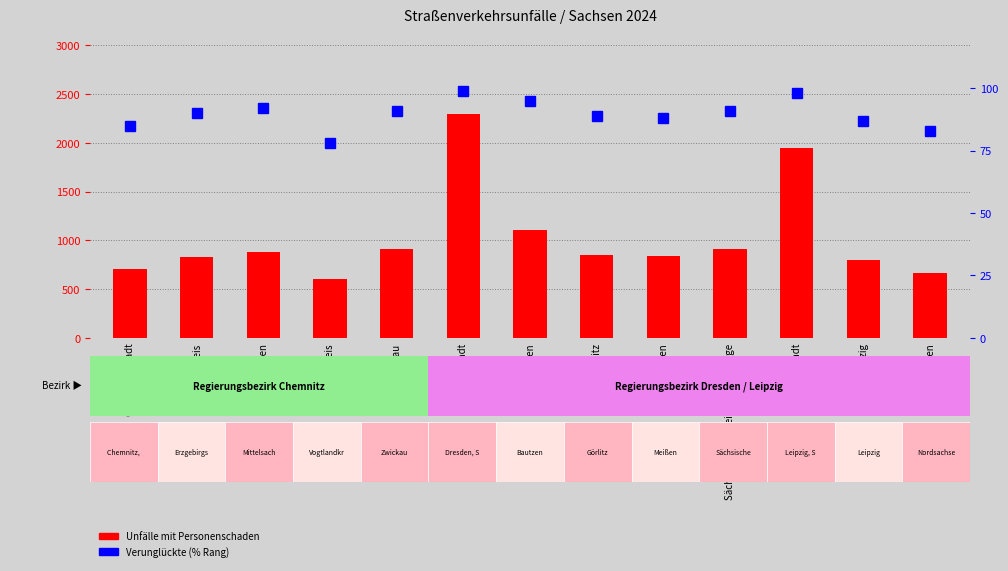

Is it true that Unfälle mit Personenschaden equals 4095 at Dresden, Stadt?

False